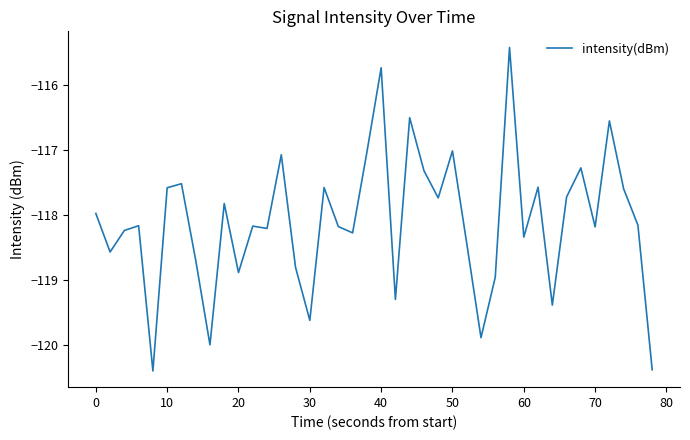

What is the difference between the maximum and minimum values?

5.0